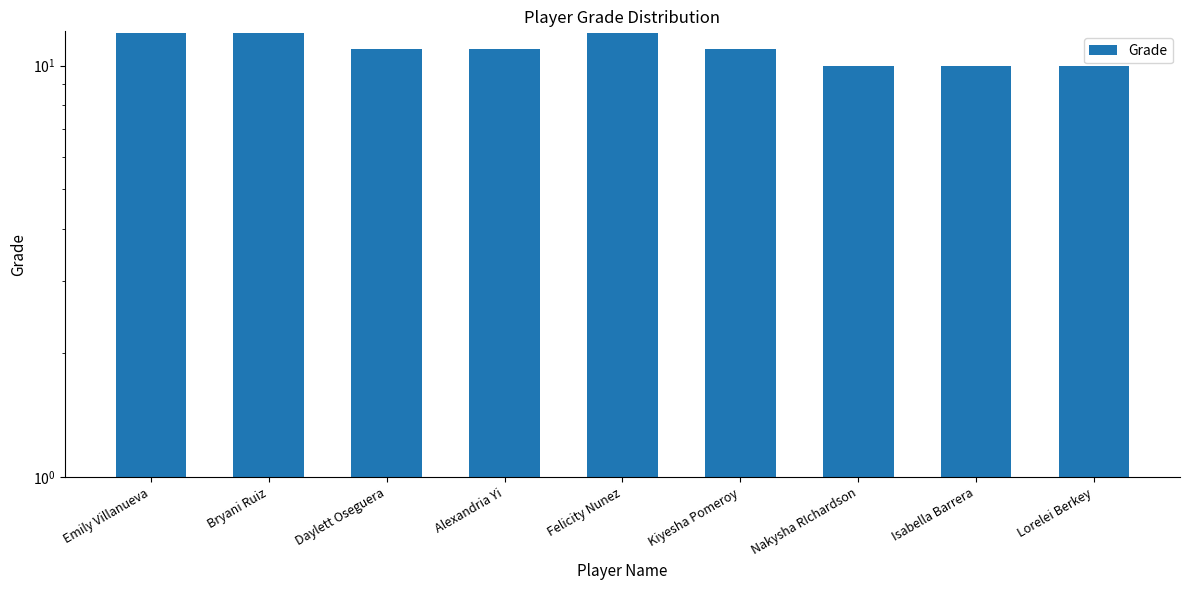

What is the change in value from Bryani Ruiz to Lorelei Berkey?

-2